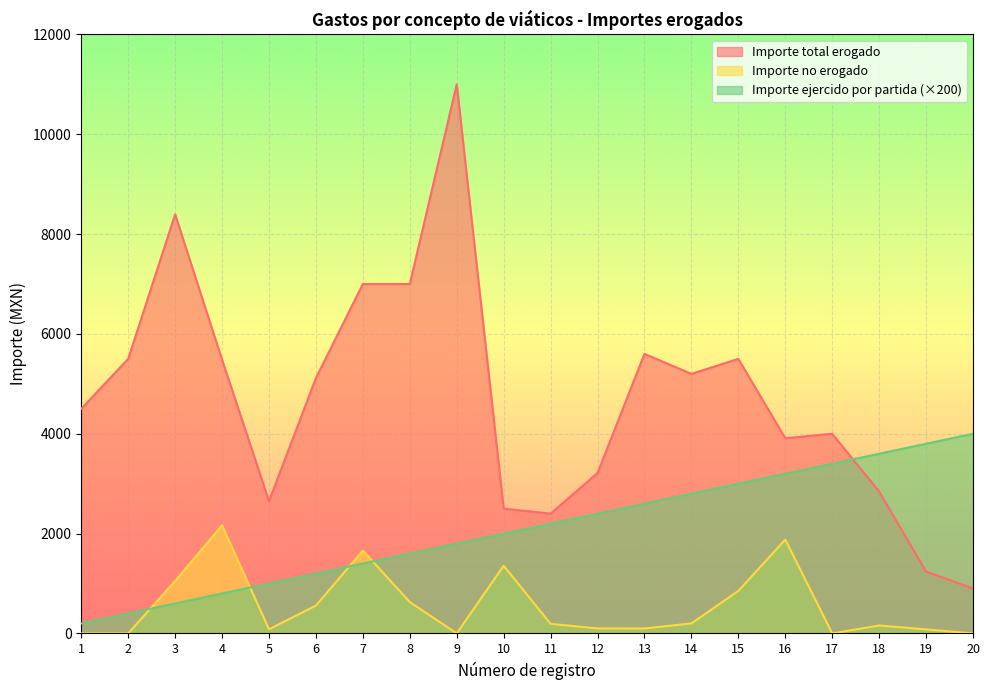

What is the difference between the second highest and second lowest values in the Importe no erogado series?

1879.0